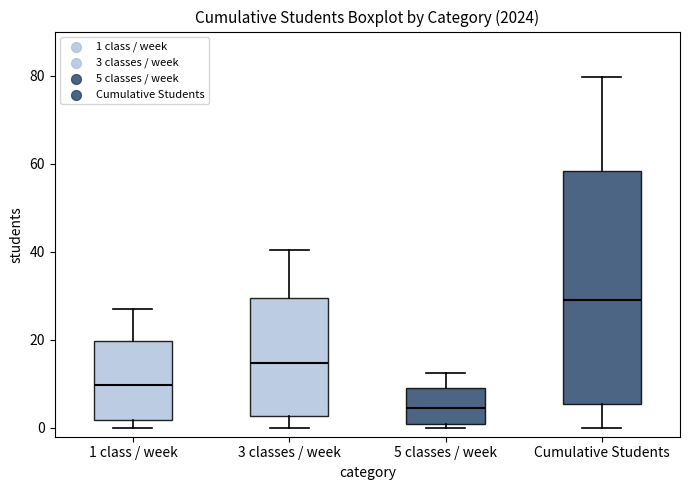

Comparing the boxes themselves (not the whiskers), which one is the tallest?

Cumulative Students